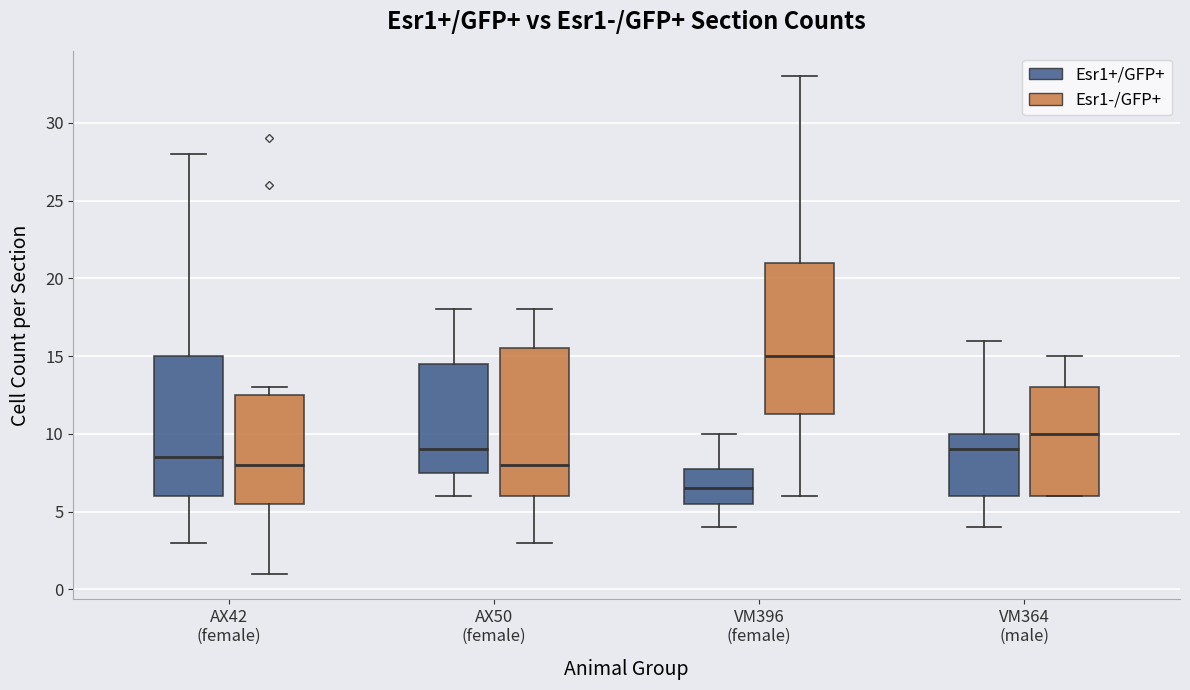

Which box's median line is the lowest?

VM396 (female) (Esr1+/GFP+)